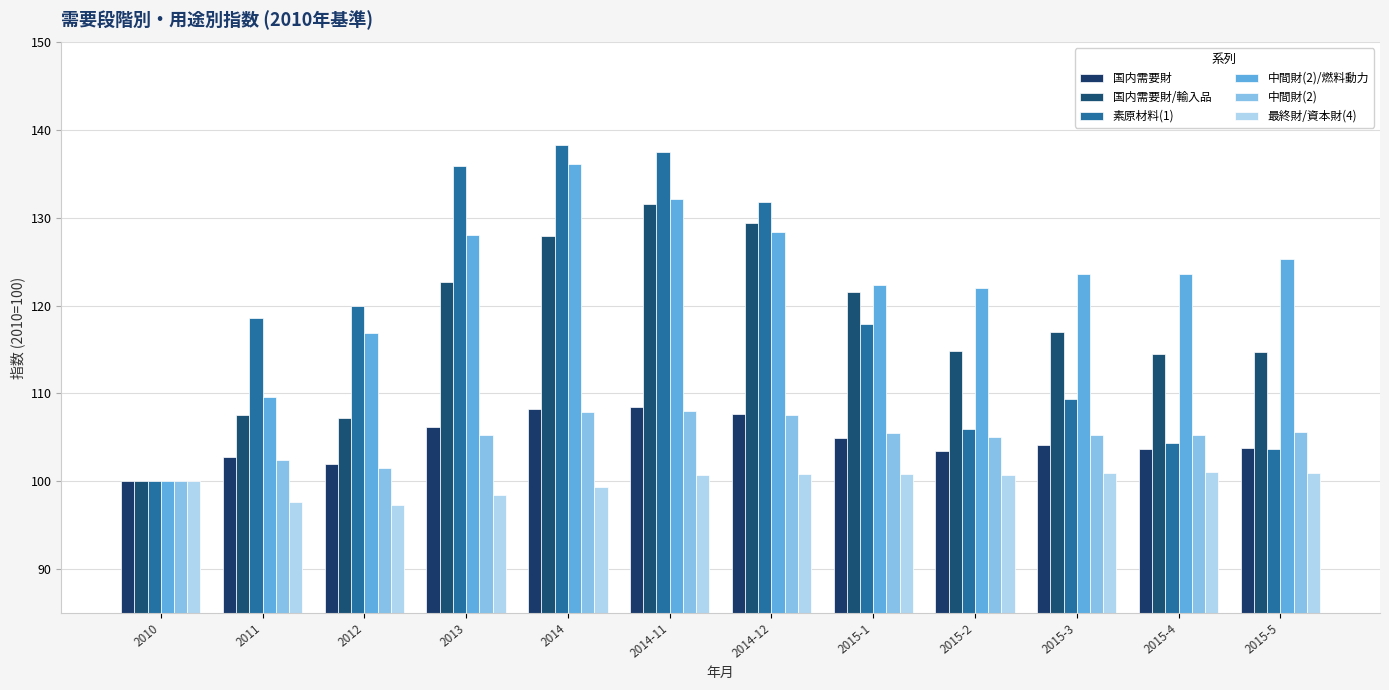

What are all the series names shown in the legend?

国内需要財, 国内需要財/輸入品, 素原材料(1), 中間財(2)/燃料動力, 中間財(2), 最終財/資本財(4)